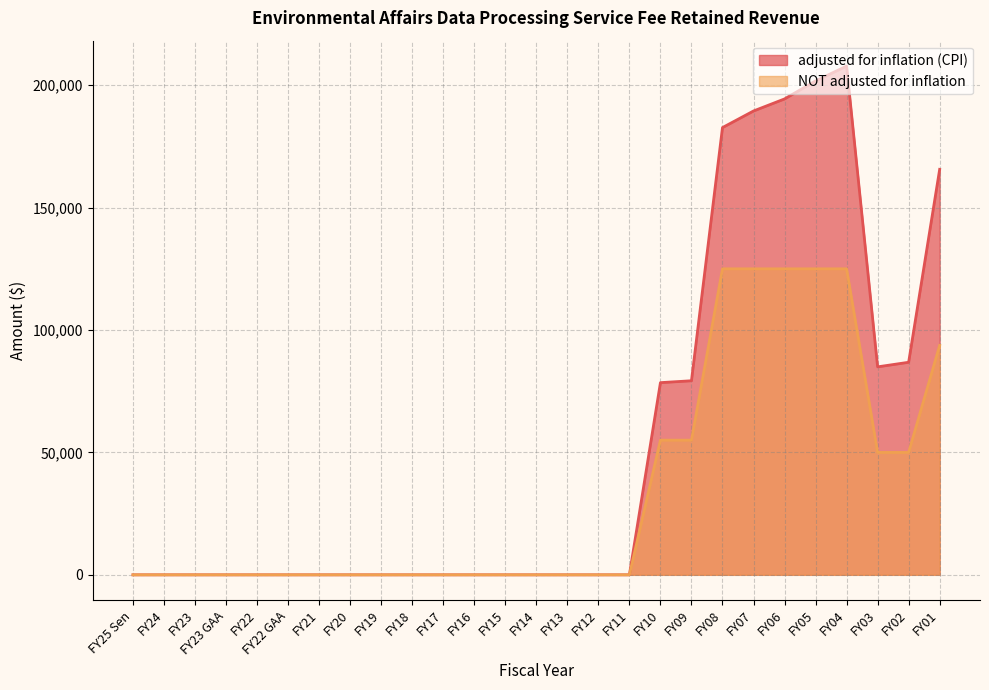

What position from the left is FY01?

27